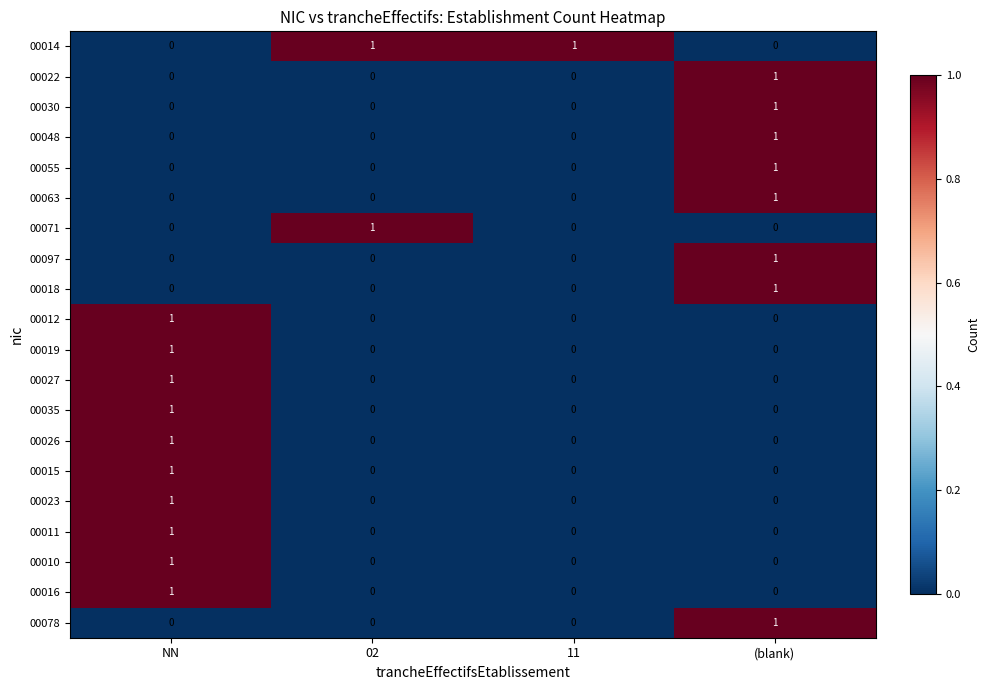

The value of 00055 at 02 is 1. True or false?

False